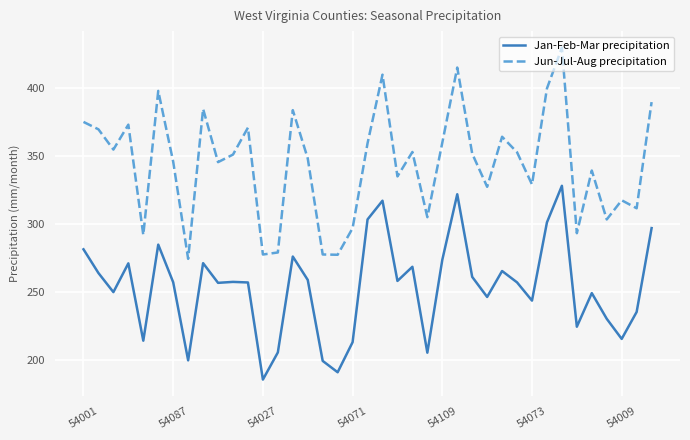

List the series in order of their peak value, highest first.

Jun-Jul-Aug precipitation, Jan-Feb-Mar precipitation